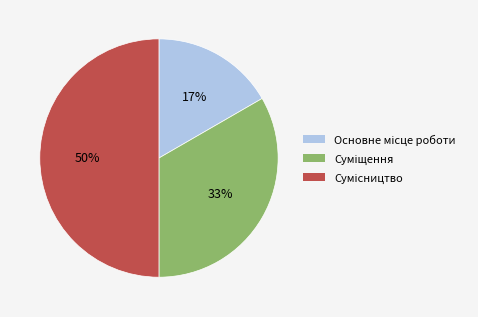

To the nearest percent, what is the average slice percentage?

33%